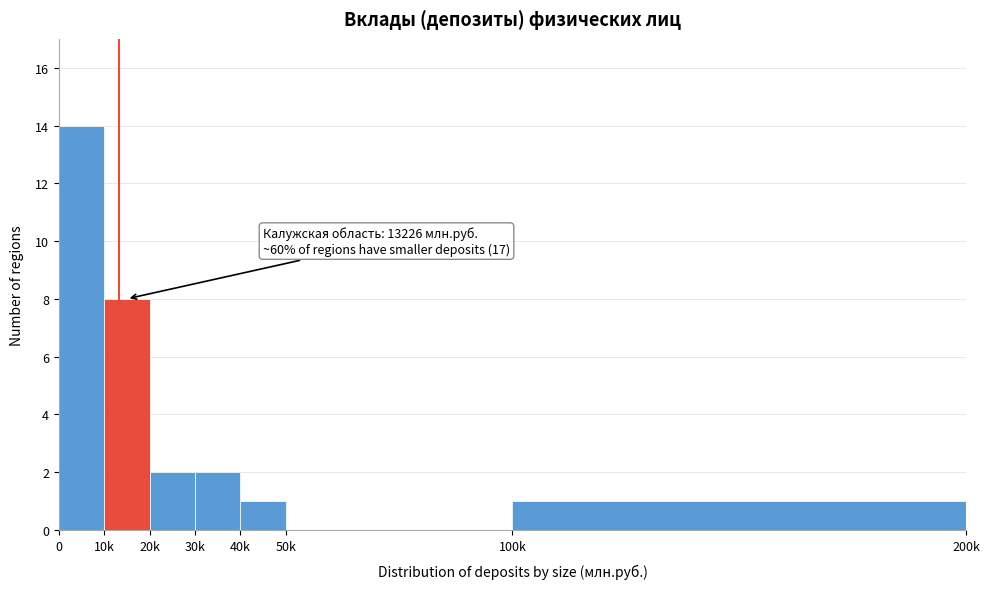

Reading right to left, extract all data points from this chart.

100k=1	50k=0	40k=1	30k=2	20k=2	10k=8	0=14